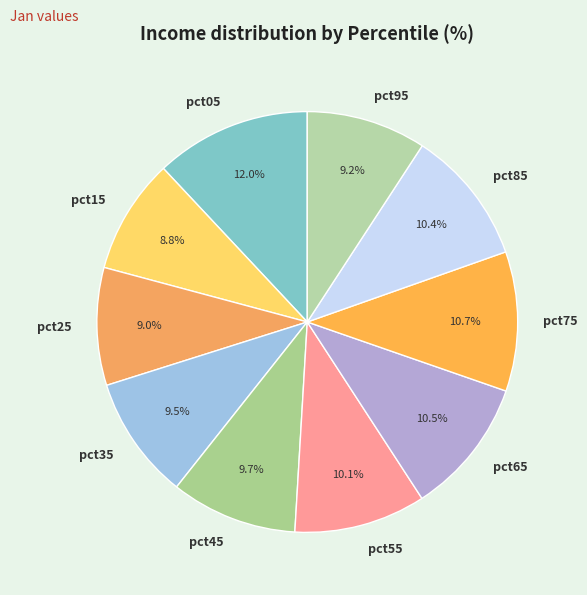

To the nearest percent, what portion does pct05 represent?

12%